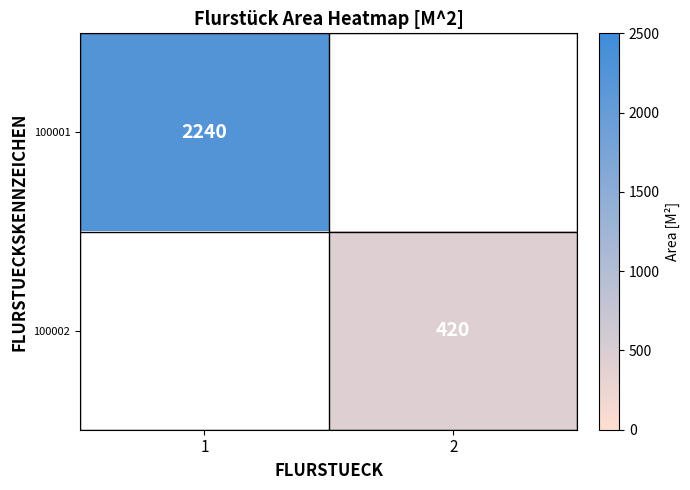

The 100002 series shows 420 at 2. True or false?

True